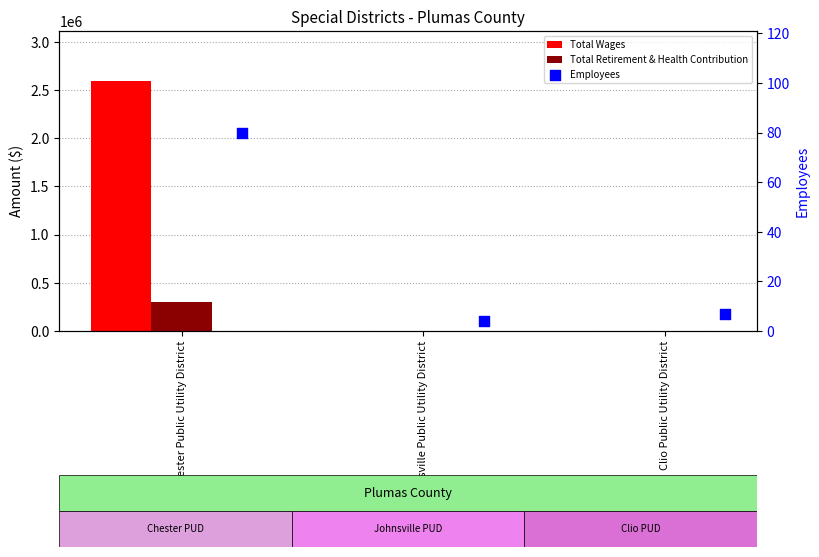

Which series contains the lowest Y value?

Total Wages